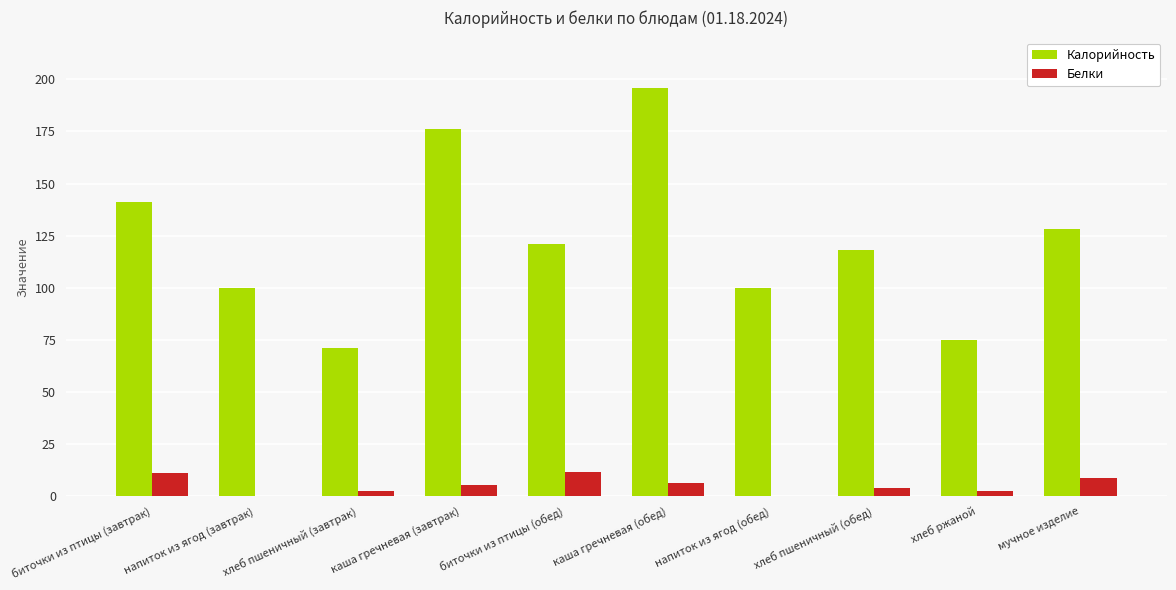

Read the Калорийность value at каша гречневая (завтрак).

176.0